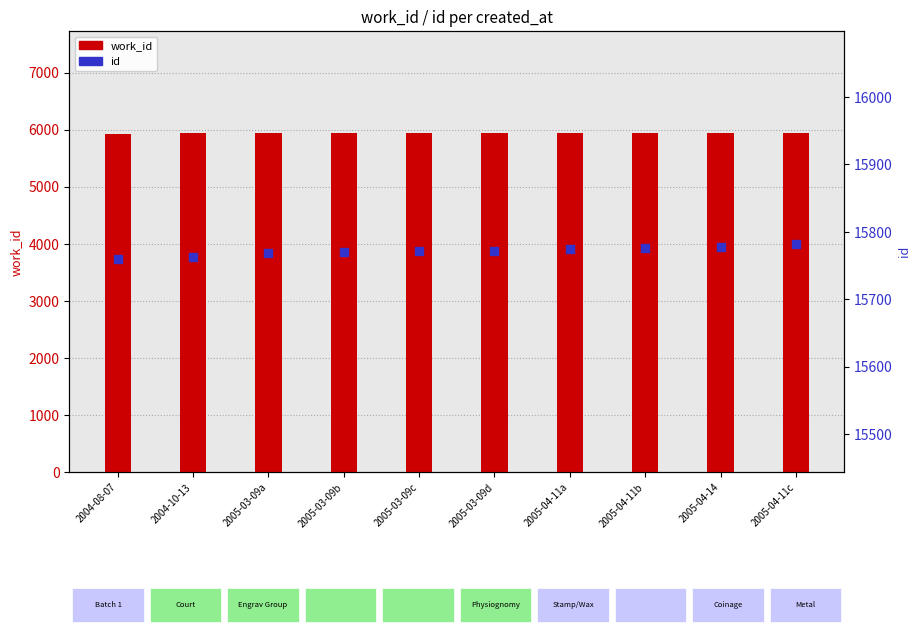

At how many categories does at least one series exceed 7076?

10